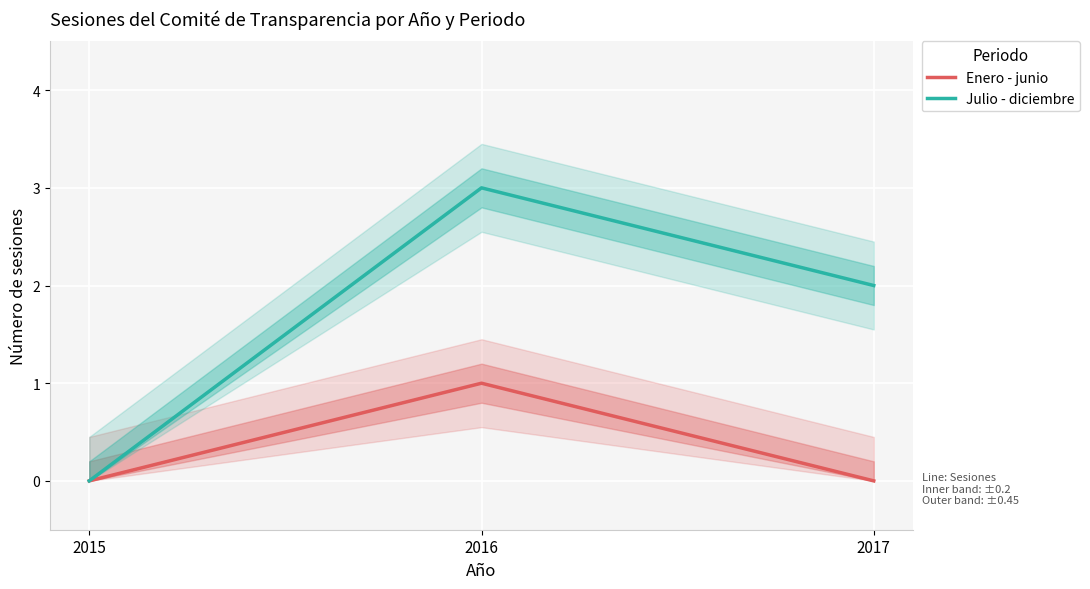

Which category has the highest value across all series?

2016